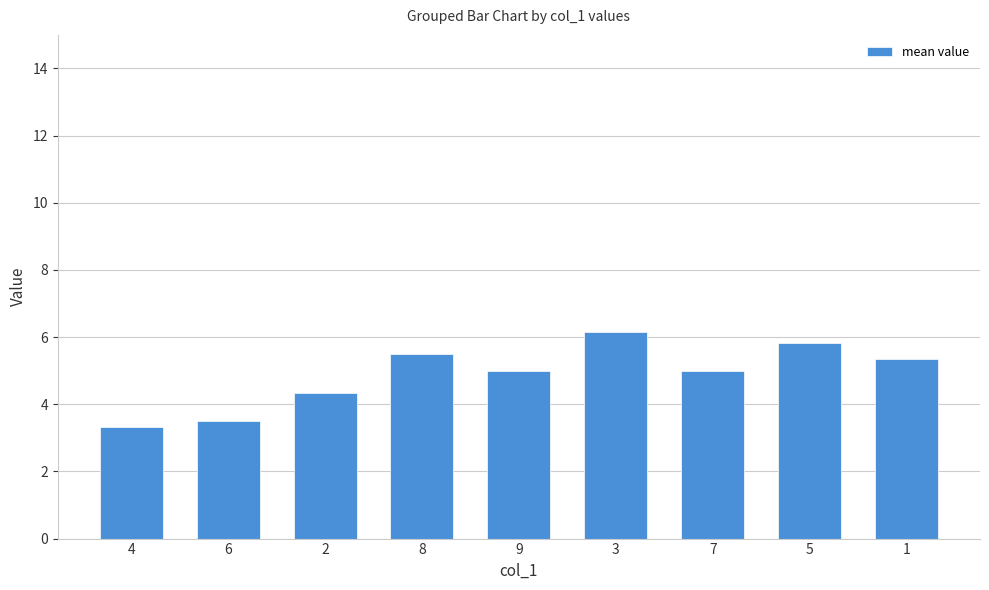

The chart shows a value of 1.4 at 5. True or false?

False